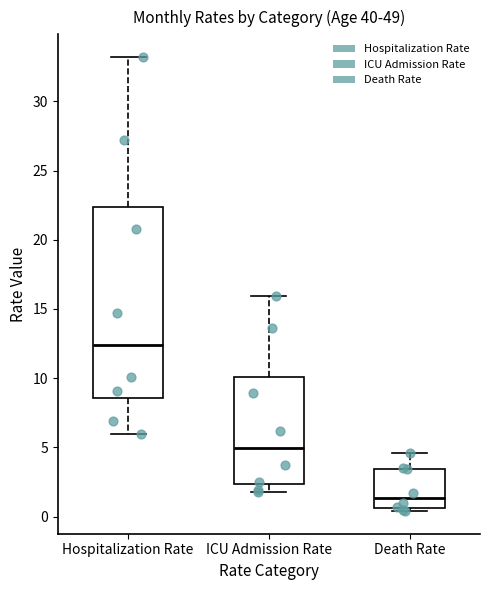

Where does the median line of the box for ICU Admission Rate sit on the y-axis? The values are not printed on the chart, so give them approximately, as read against the axis.

5.0